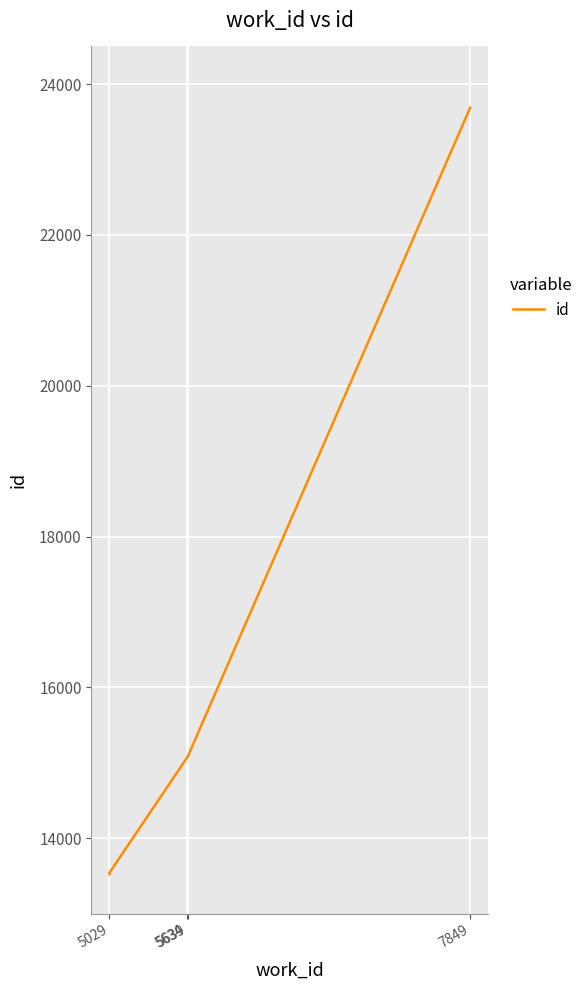

The chart shows a value of 23383 at 5029. True or false?

False